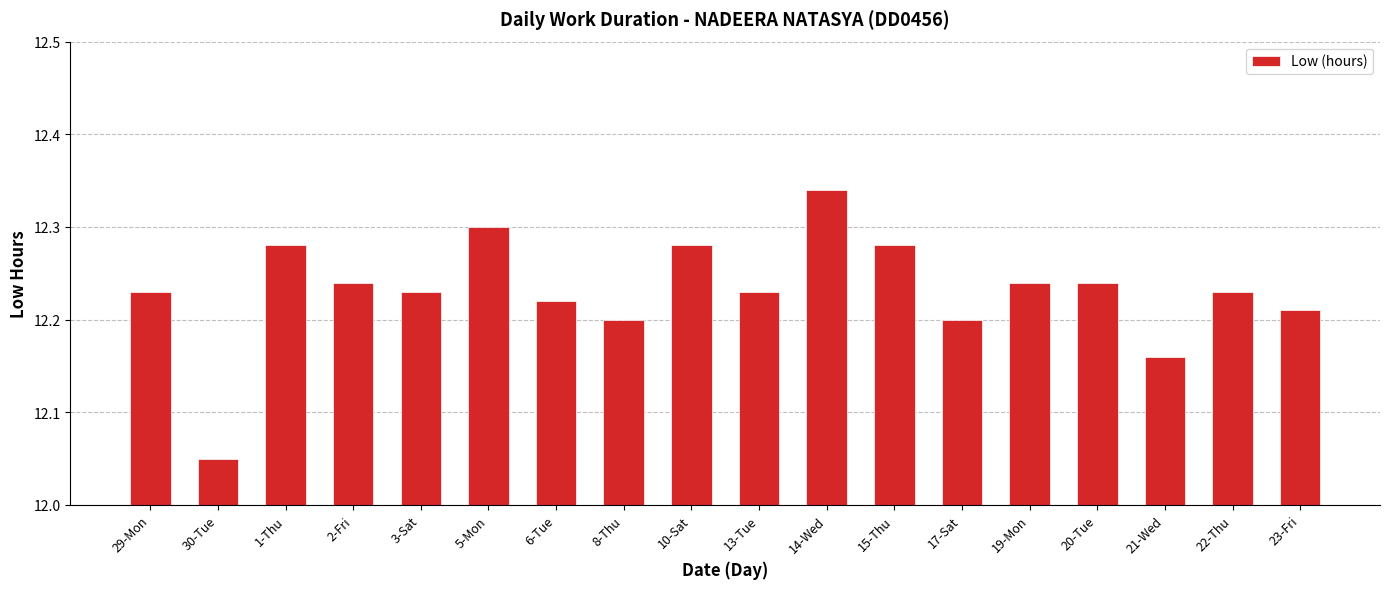

How many data points does each series have?

18